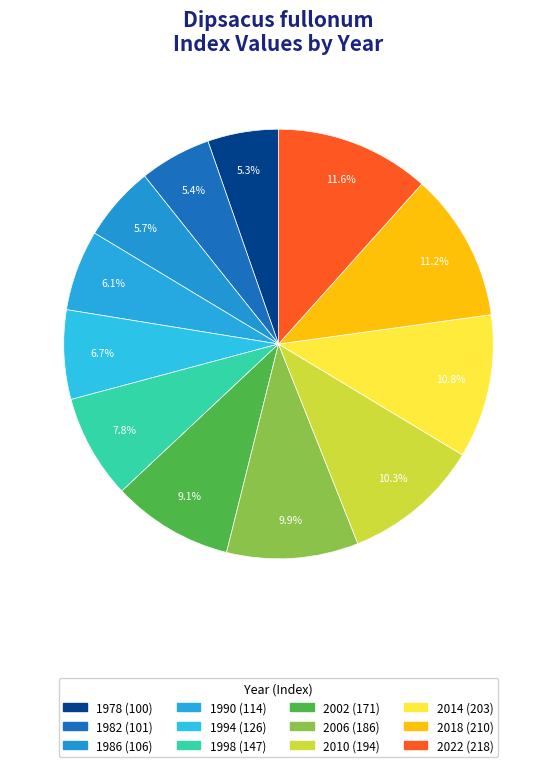

How many segments does this pie chart have?

12